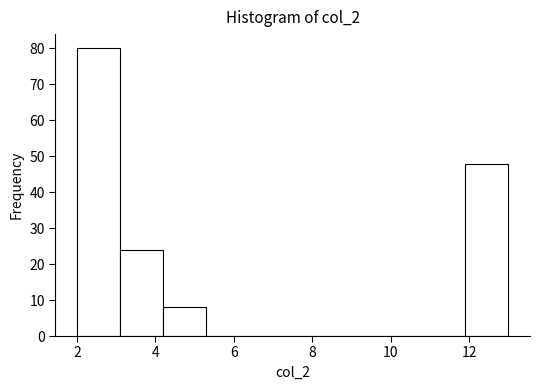

Reading left to right, transcribe this chart: for each bar, give the range it covers on the x-axis and its height. Neither the bar edges nor the heights are printed on the chart, so give them approximately, as read against the axes.

2.0 to 3.1: 80
3.1 to 4.2: 24
4.2 to 5.3: 8
5.3 to 6.4: 0
6.4 to 7.5: 0
7.5 to 8.6: 0
8.6 to 9.7: 0
9.7 to 10.8: 0
10.8 to 11.9: 0
11.9 to 13.0: 48